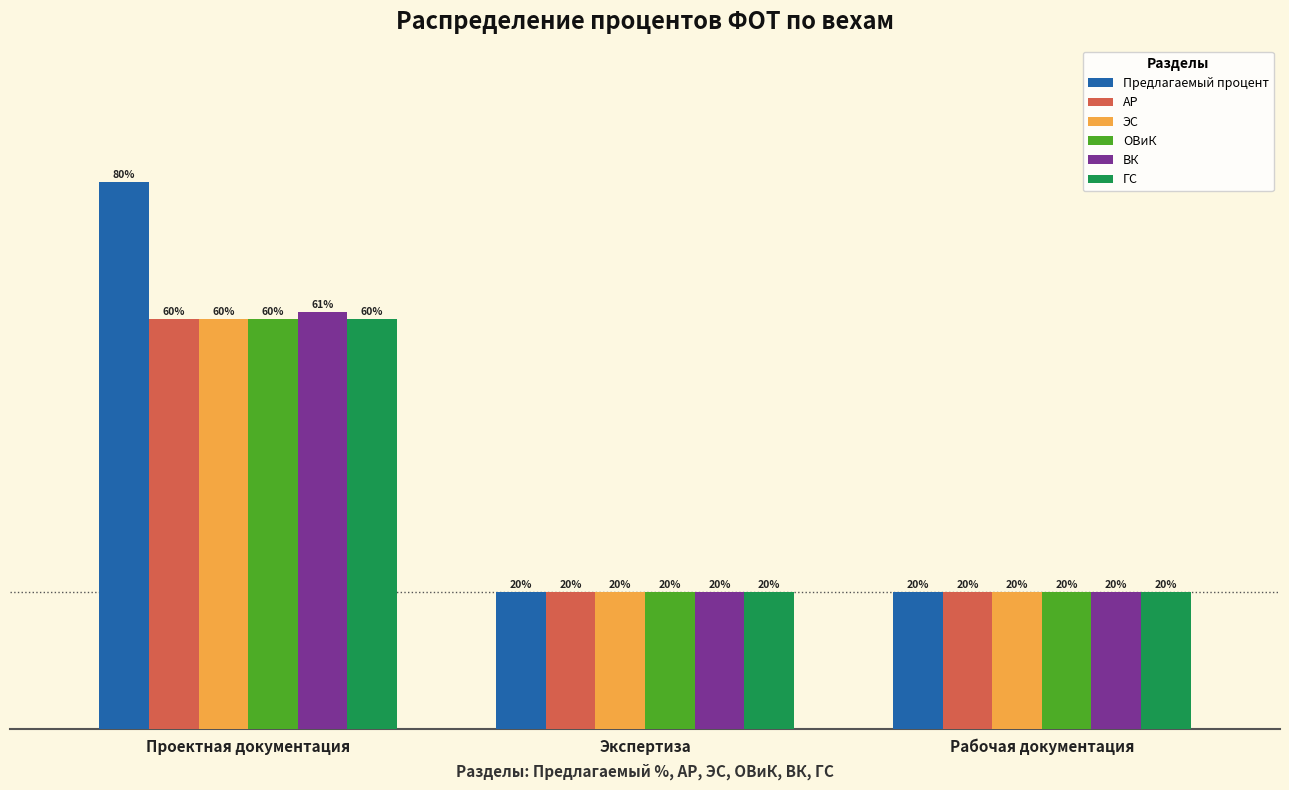

At which category is the sum across all series the highest?

Проектная документация